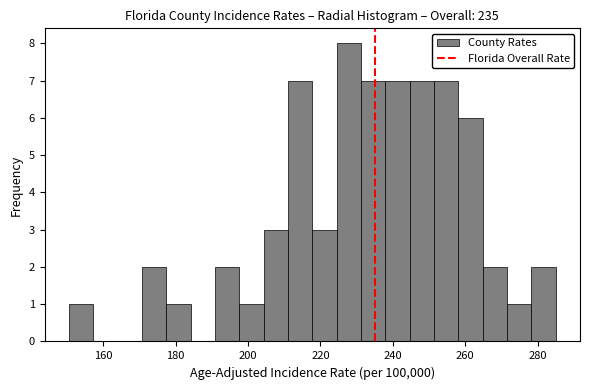

Around what value on the x-axis is the tallest bar? Give the approximate position of its centre, as read against the axis.

228